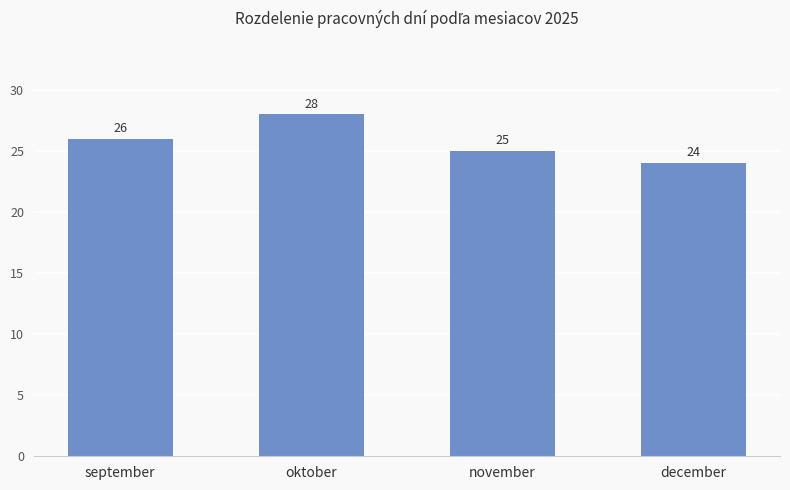

Rank the categories by value from lowest to highest.

december, november, september, oktober